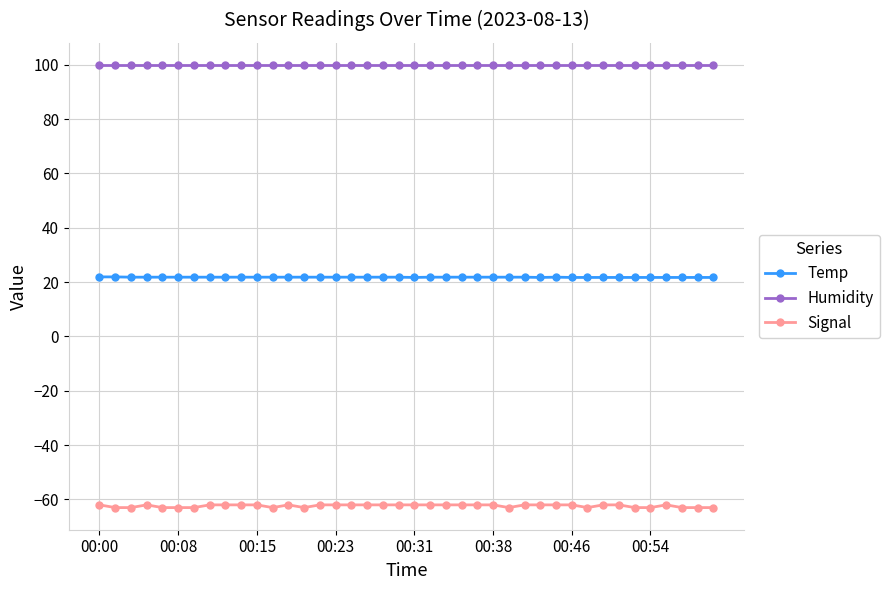

What is the value of the Signal point at the 19th from the left?

-62.0